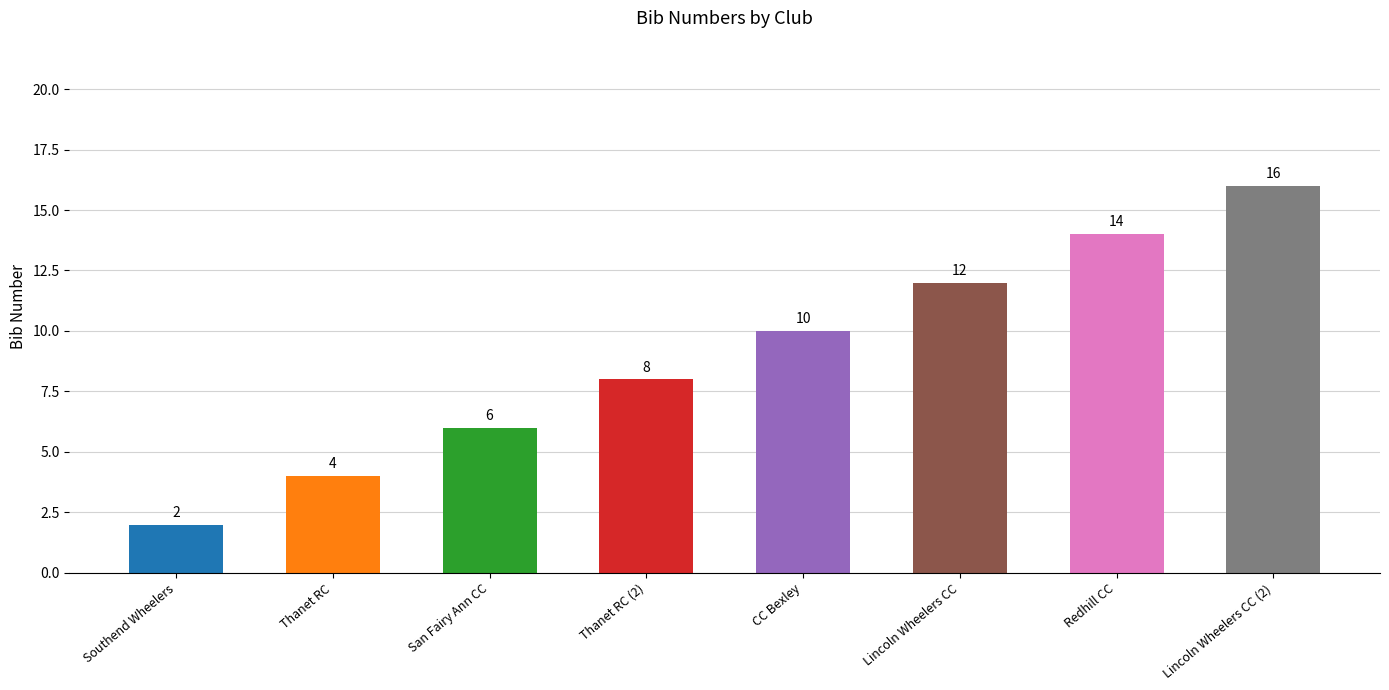

What is the value of the 6th bar from the left?

12